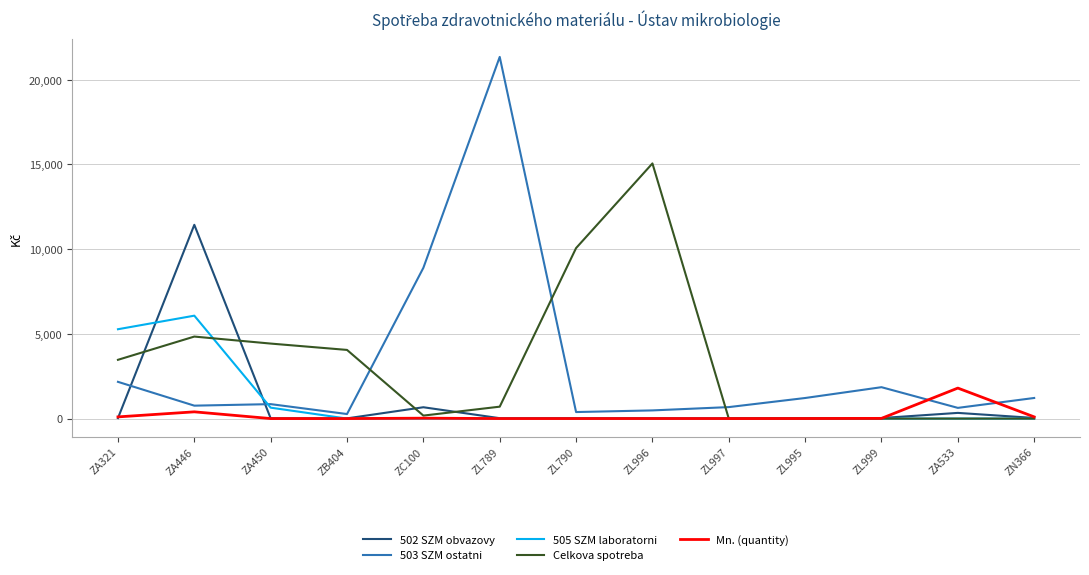

The value of Celkova spotreba at ZL996 is 15059.0. True or false?

True